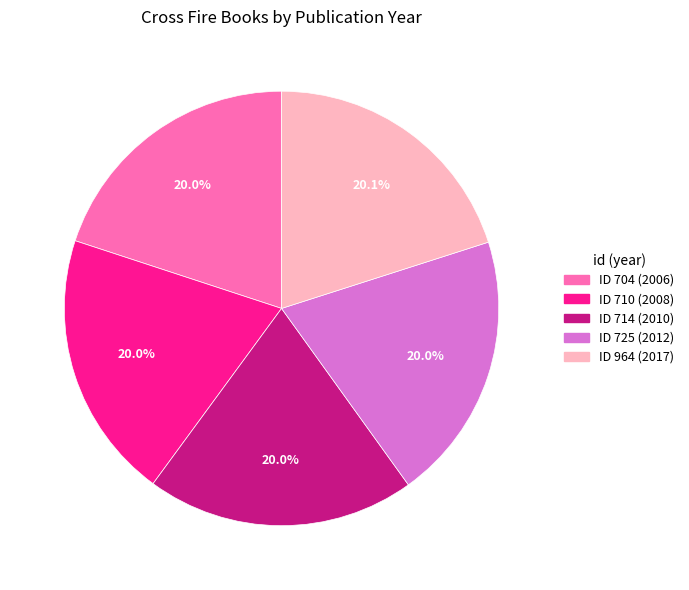

Is there any slice that represents more than half of the pie?

No